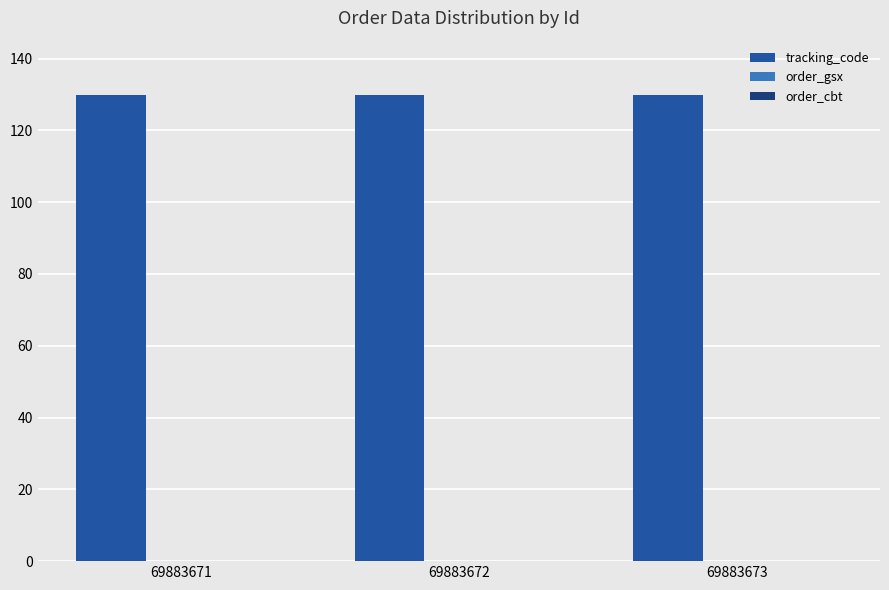

What is the maximum value shown in the chart?

130.0